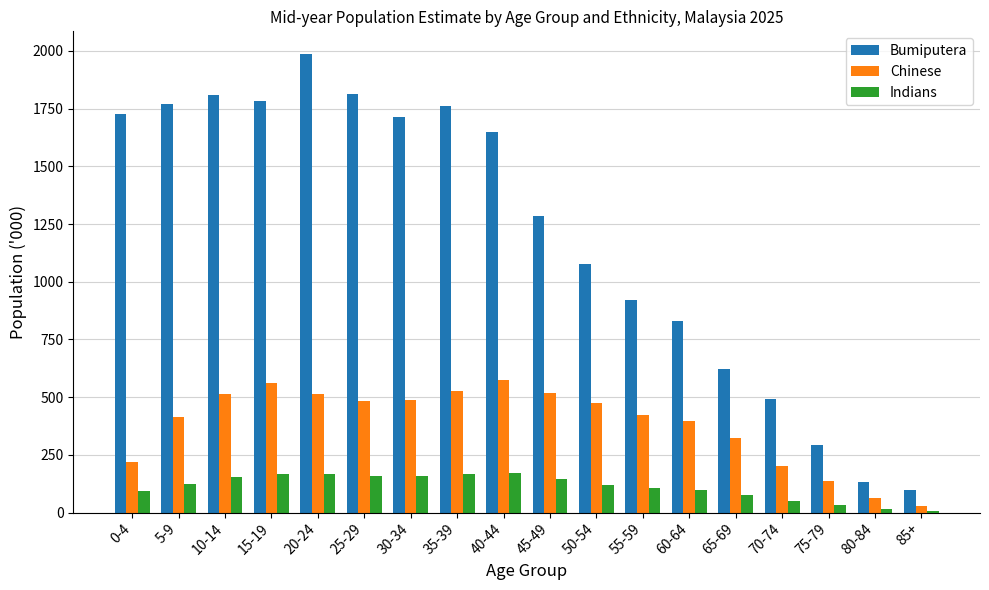

Rank the series by their maximum value, from highest to lowest.

Bumiputera, Chinese, Indians